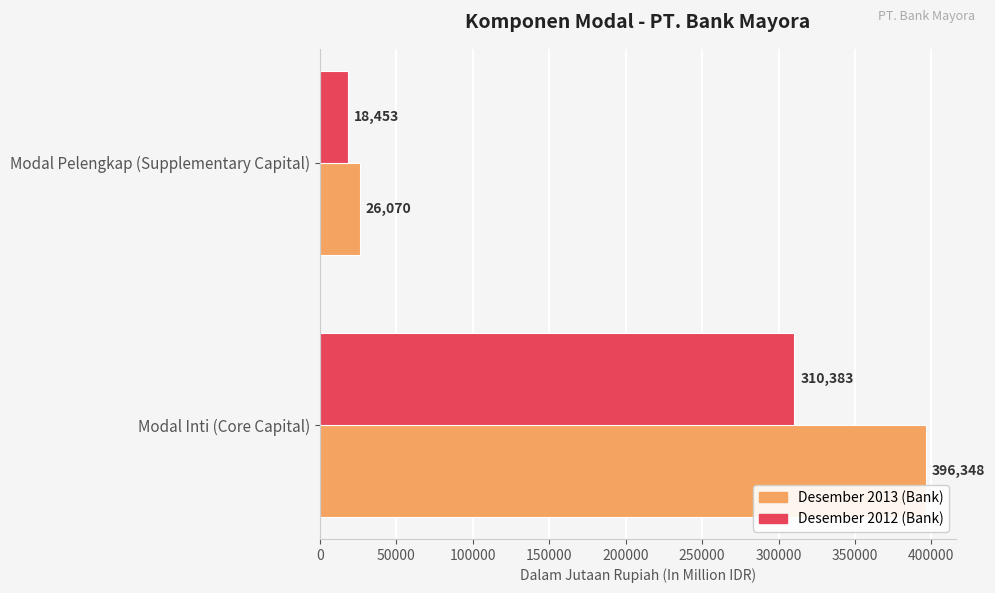

What are all the series names shown in the legend?

Desember 2013 (Bank), Desember 2012 (Bank)